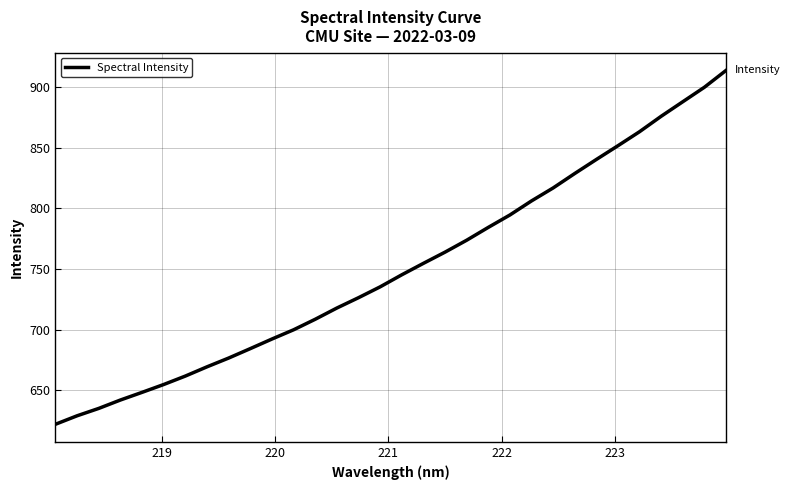

What is the difference between the maximum and minimum values?

291.7